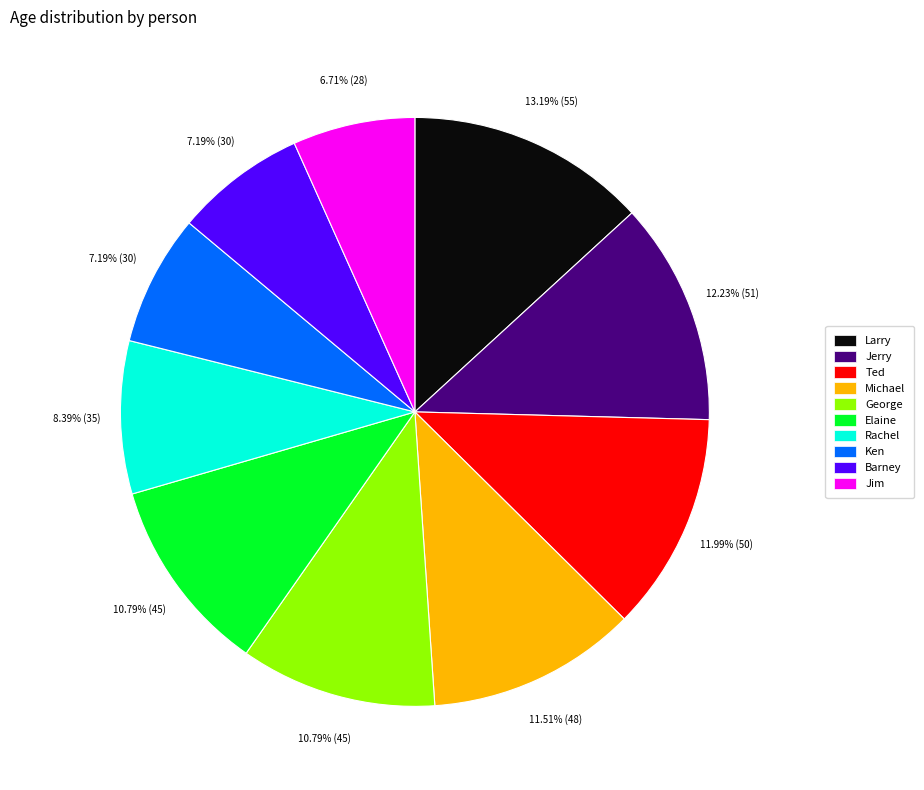

To the nearest percent, what is the average slice percentage?

10%